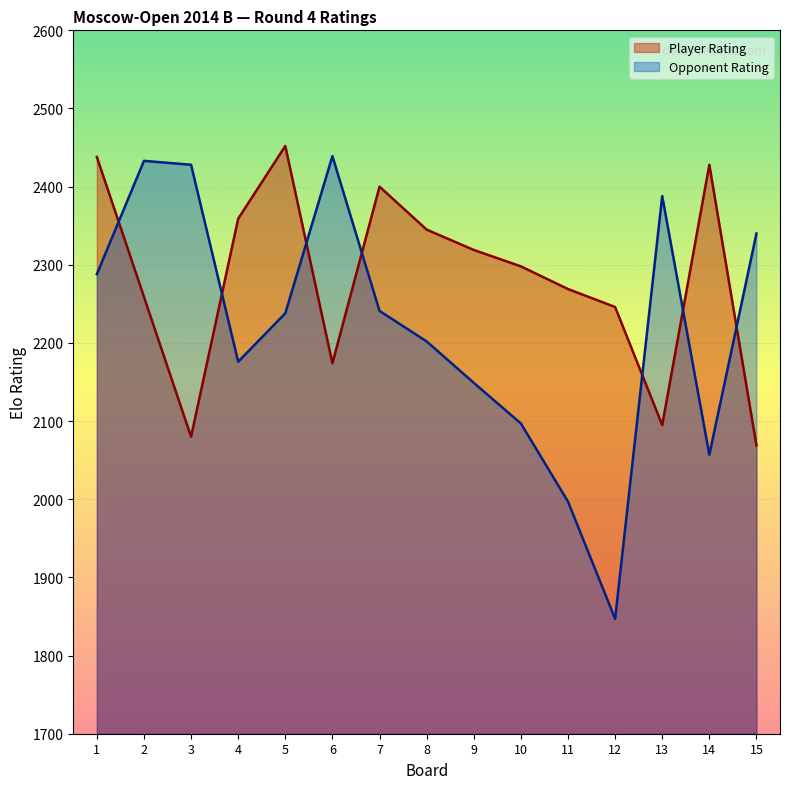

What are all the series names shown in the legend?

Player Rating, Opponent Rating